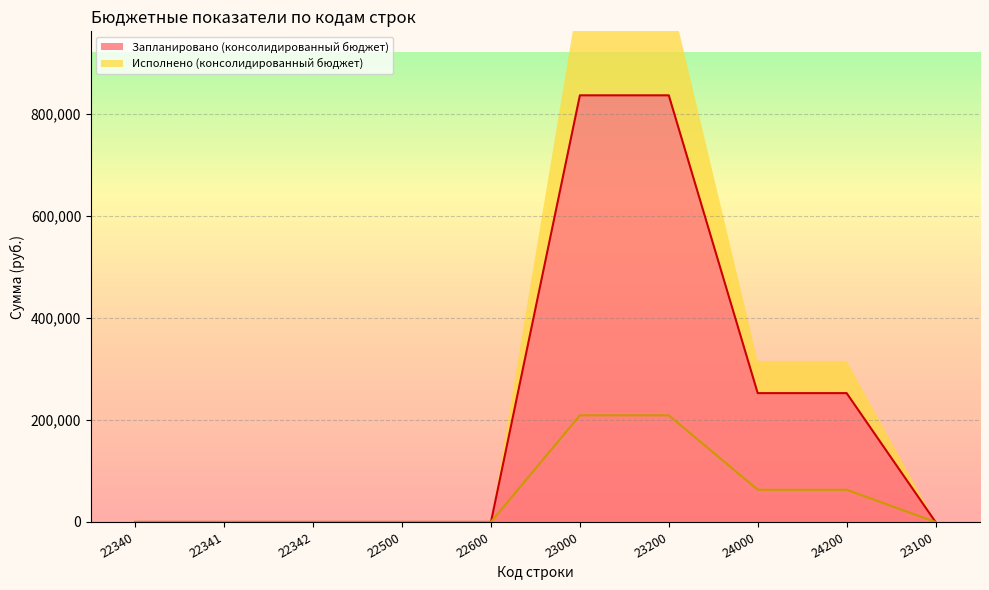

Which category has the highest value across all series?

23000